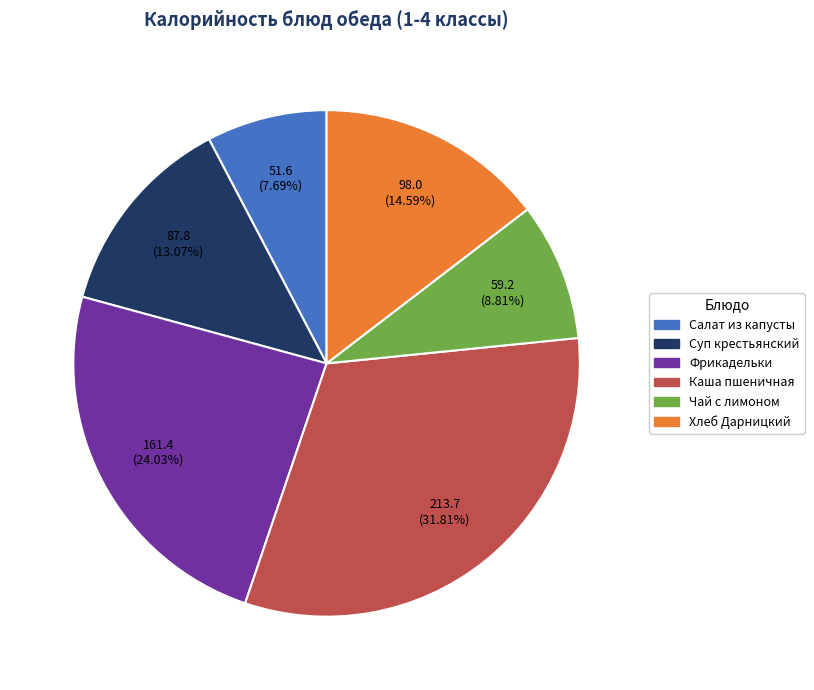

Is there a majority slice in this chart?

No